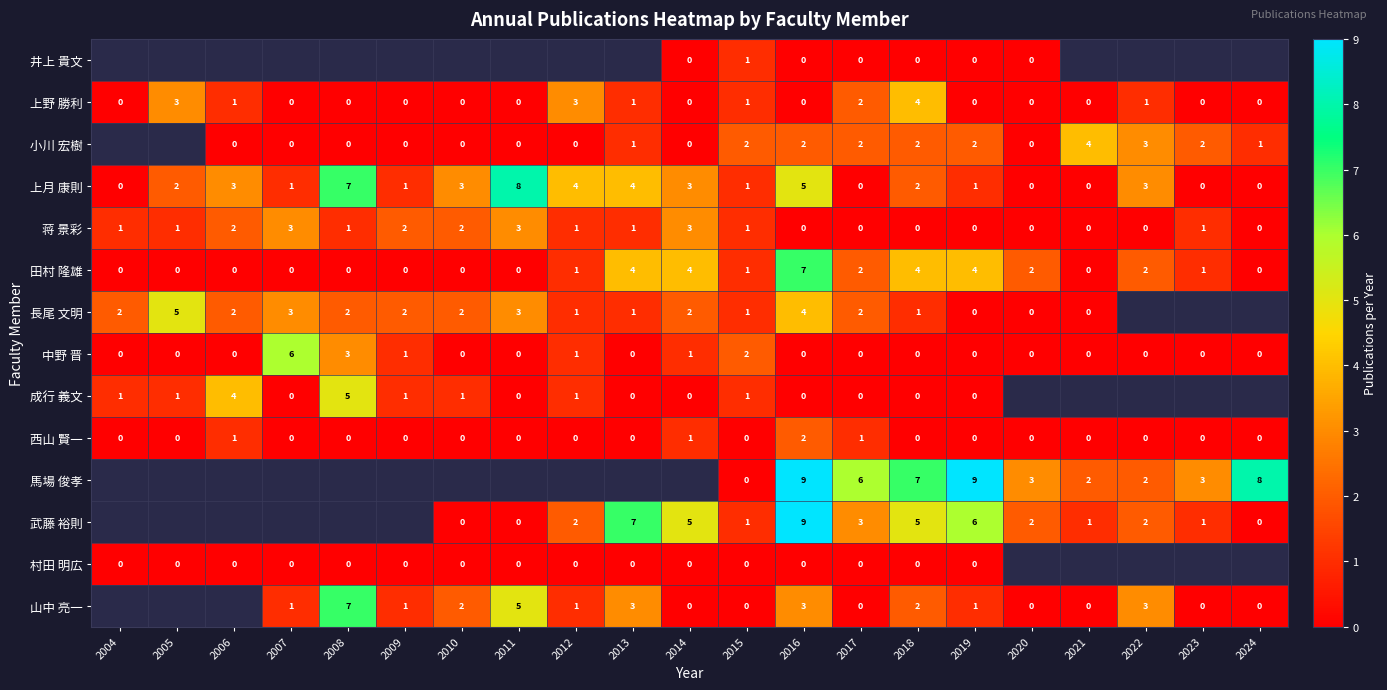

Count the number of data series in this chart.

14